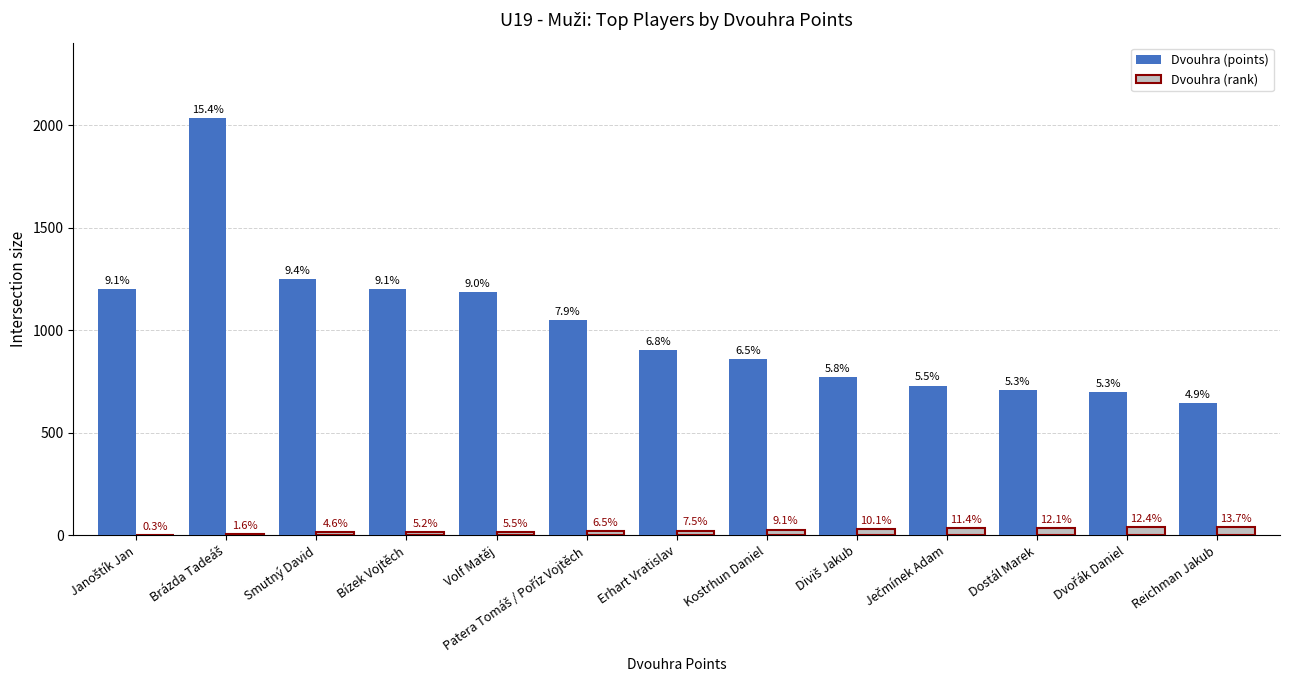

Are the bars horizontal?

No